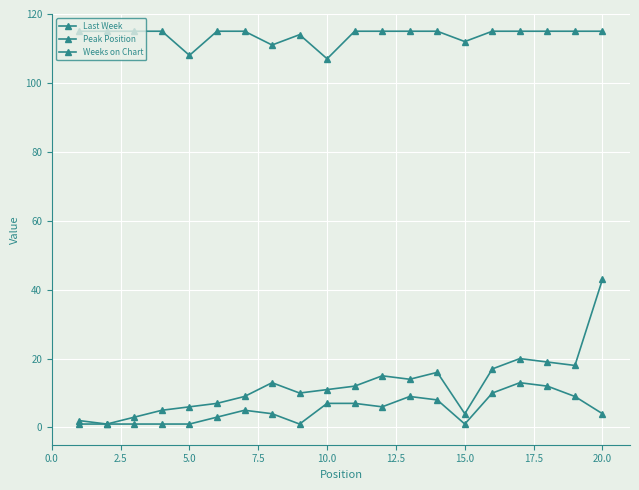

How many lines are shown in the chart?

3